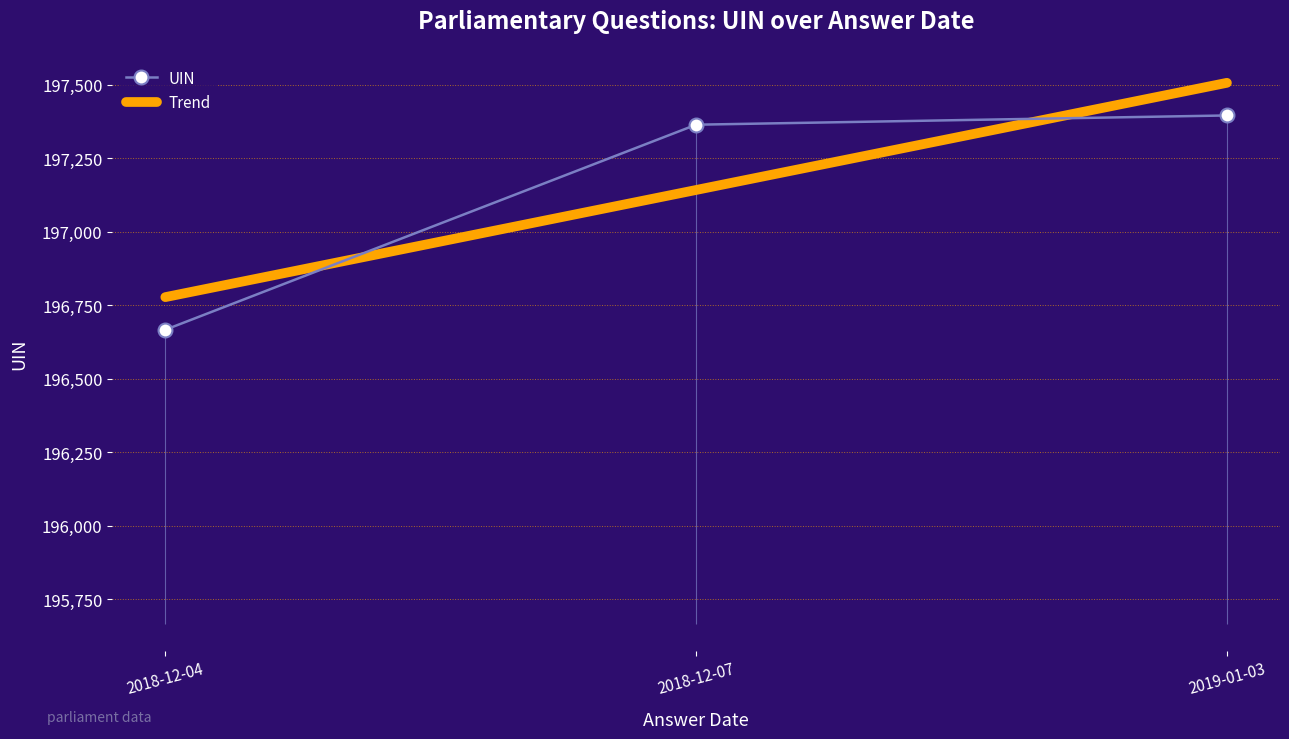

Is it true that UIN equals 52126.3 at 2018-12-04?

False